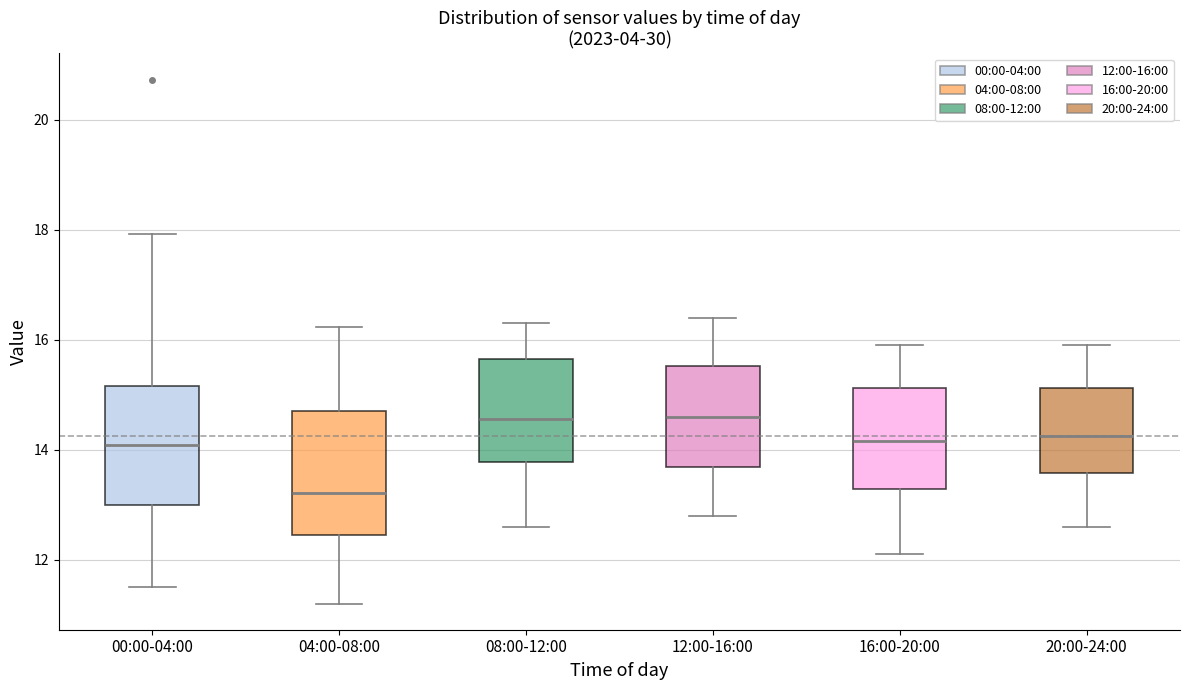

Reading left to right, transcribe this box plot: for each box, give where its median line is, the range the box spans, and where its two whiskers end, as read against the y-axis. The values are not printed on the chart, so give them approximately, as read against the axis.

00:00-04:00: median 14.0, box 13.0 to 15.2, whiskers 11.6 to 18.0
04:00-08:00: median 13.2, box 12.4 to 14.8, whiskers 11.2 to 16.2
08:00-12:00: median 14.6, box 13.8 to 15.6, whiskers 12.6 to 16.4
12:00-16:00: median 14.6, box 13.6 to 15.6, whiskers 12.8 to 16.4
16:00-20:00: median 14.2, box 13.2 to 15.2, whiskers 12.2 to 16.0
20:00-24:00: median 14.2, box 13.6 to 15.2, whiskers 12.6 to 16.0